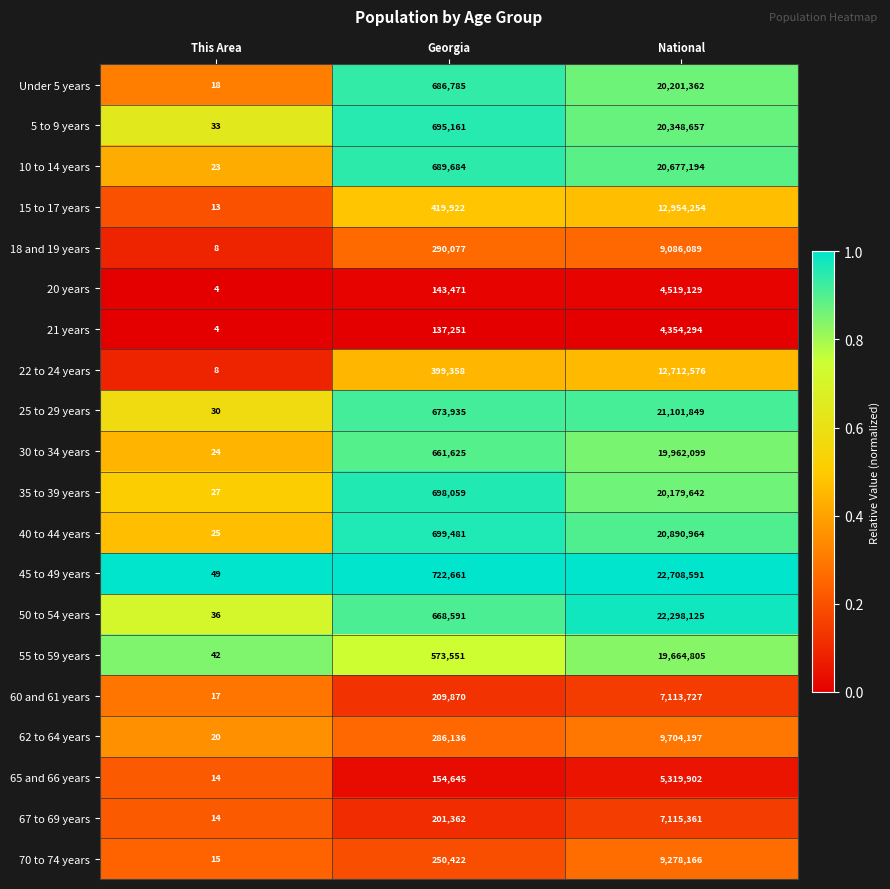

At National, list the series in order from largest to smallest.

45 to 49 years, 50 to 54 years, 25 to 29 years, 40 to 44 years, 10 to 14 years, 5 to 9 years, Under 5 years, 35 to 39 years, 30 to 34 years, 55 to 59 years, 15 to 17 years, 22 to 24 years, 62 to 64 years, 70 to 74 years, 18 and 19 years, 67 to 69 years, 60 and 61 years, 65 and 66 years, 20 years, 21 years